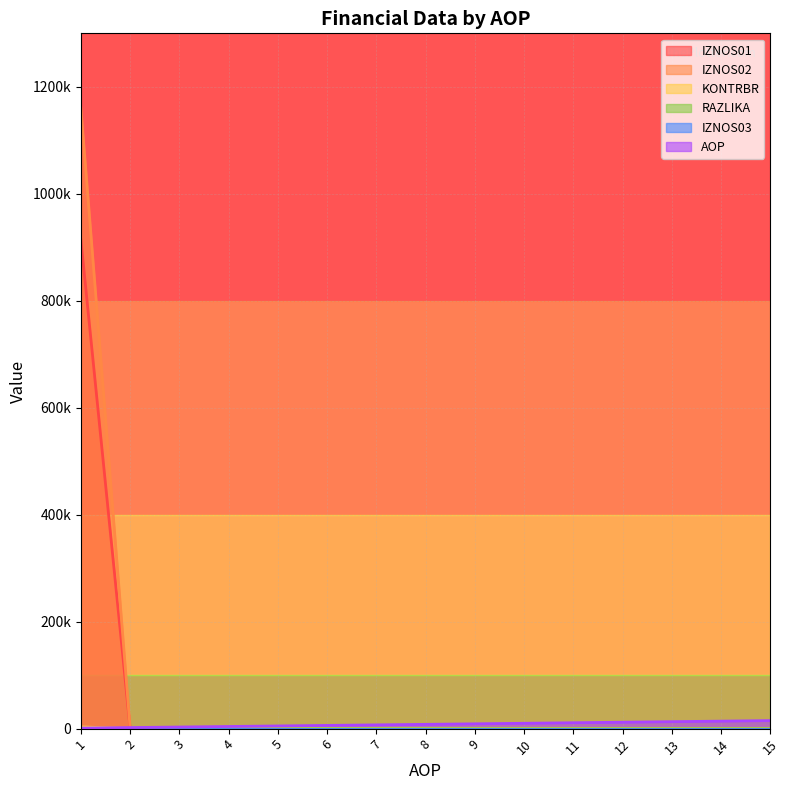

What is the maximum value for IZNOS01?

913643.0